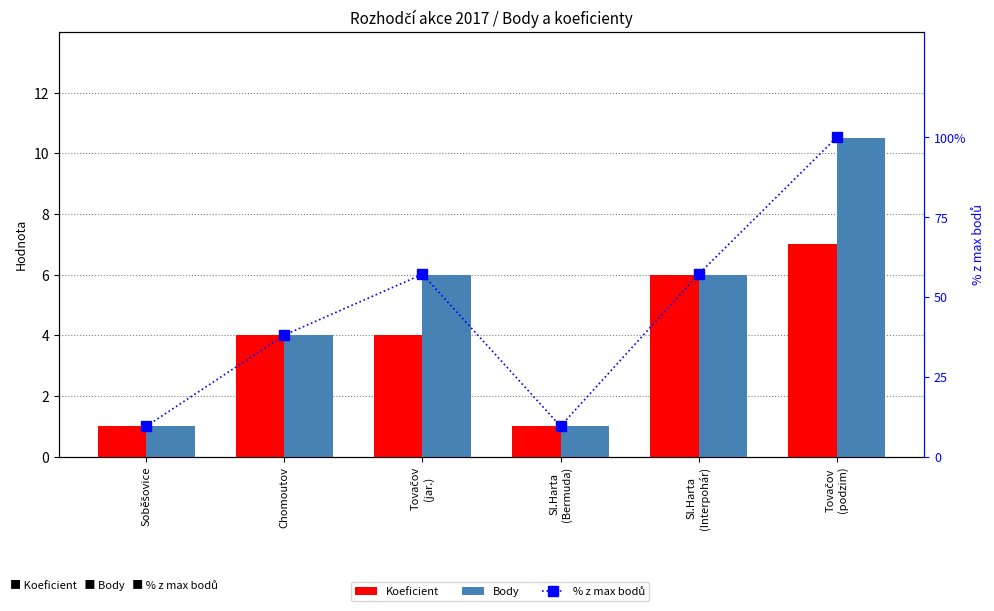

Count the number of data series in this chart.

3